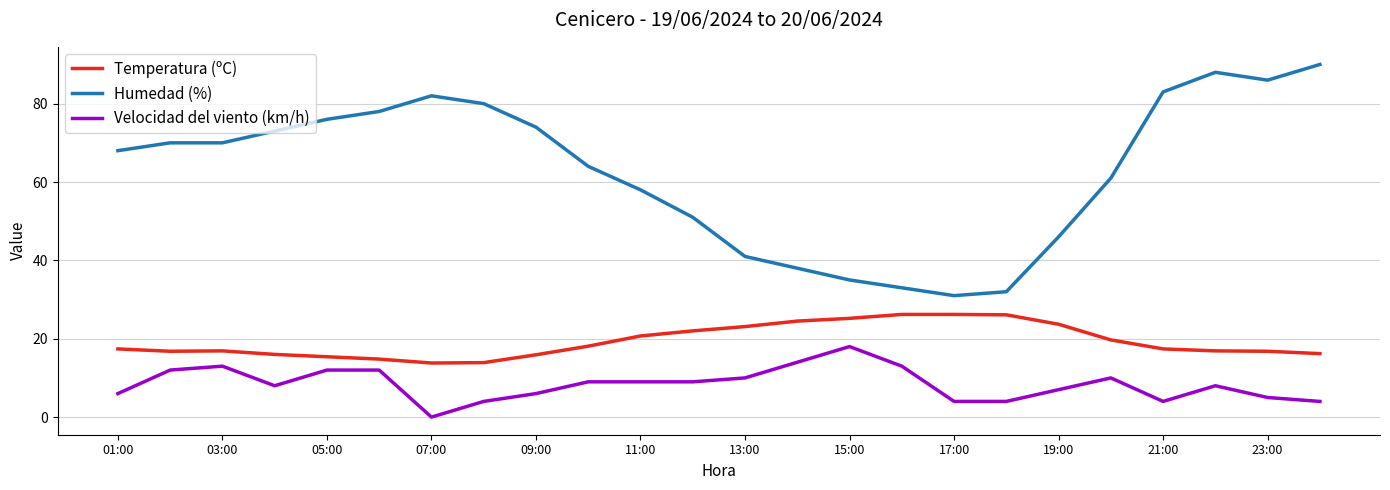

What is the minimum value for Temperatura (ºC)?

13.8